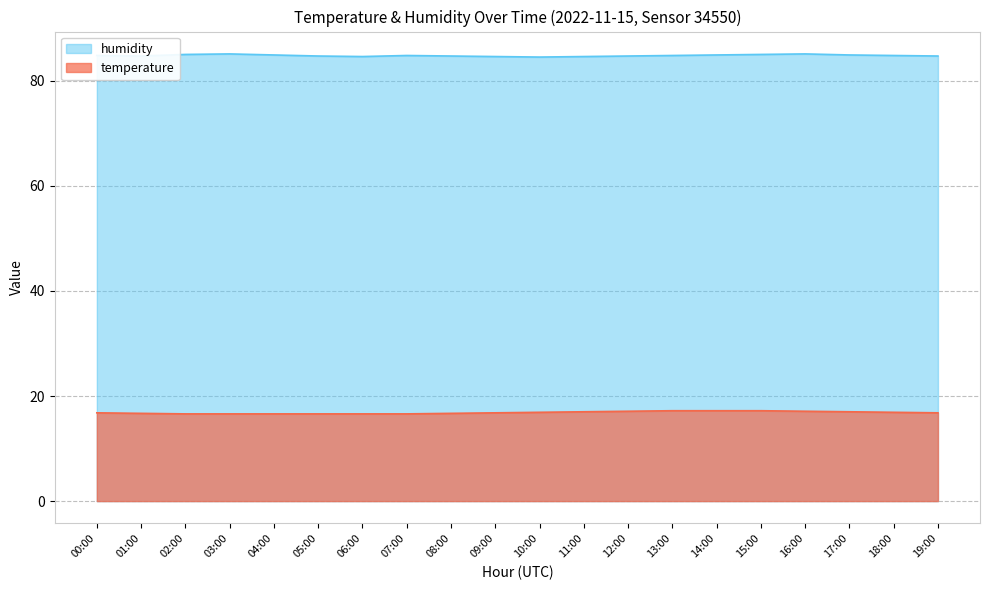

What position from the left is 05:00?

6